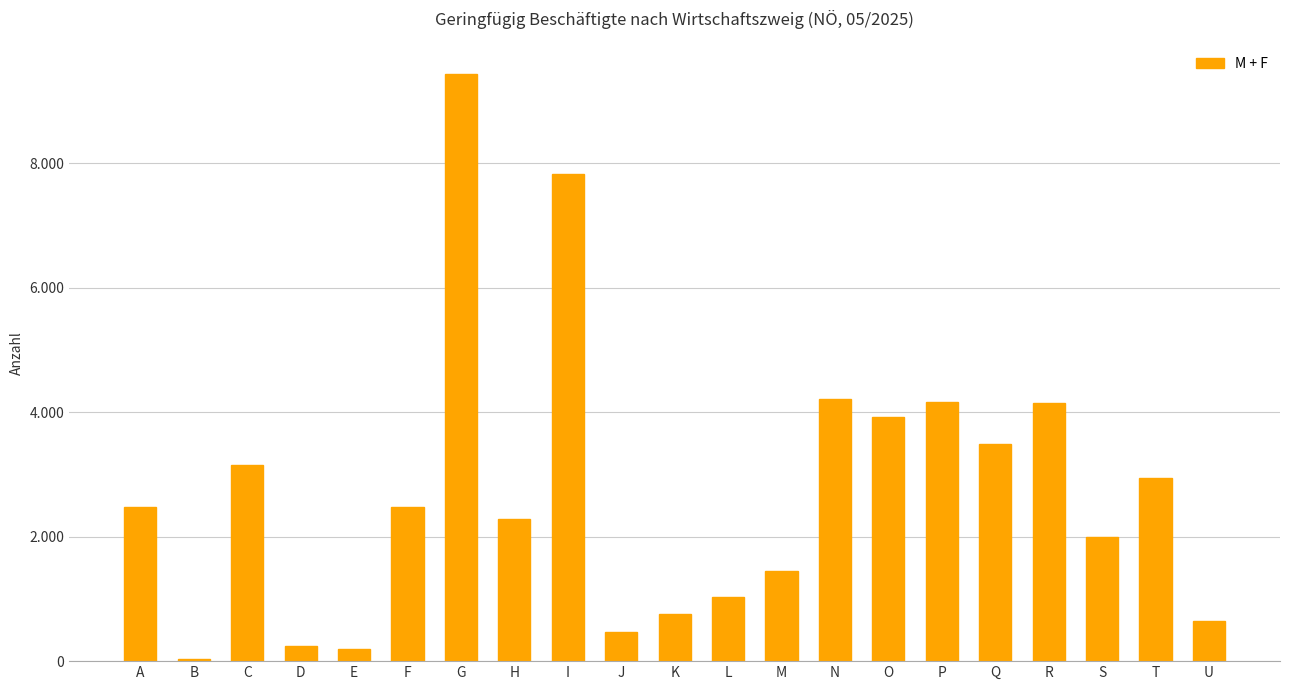

Does the chart contain stacked bars?

No